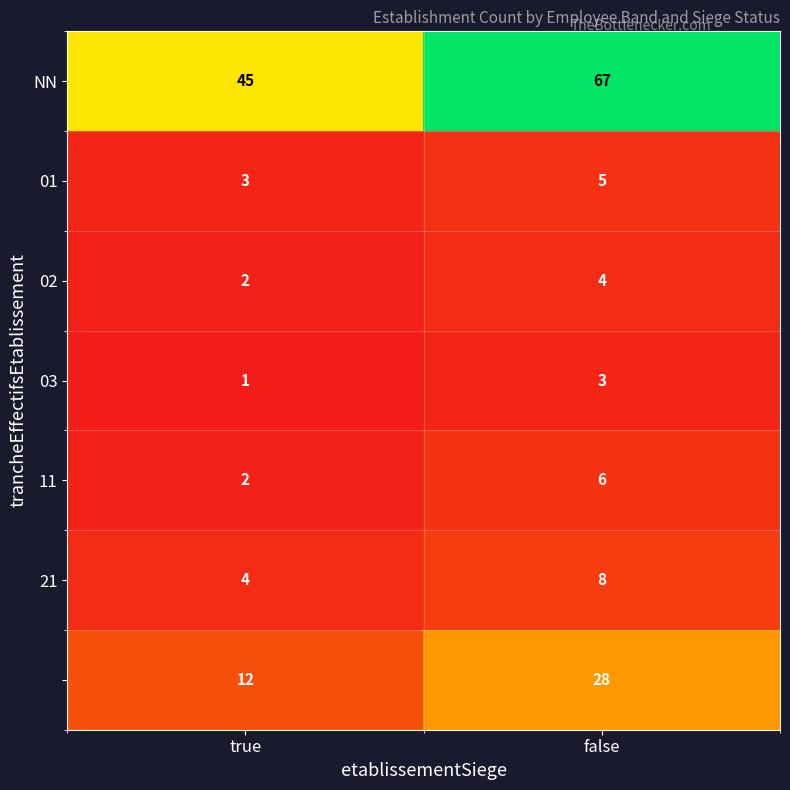

At how many categories does at least one series exceed 34?

2